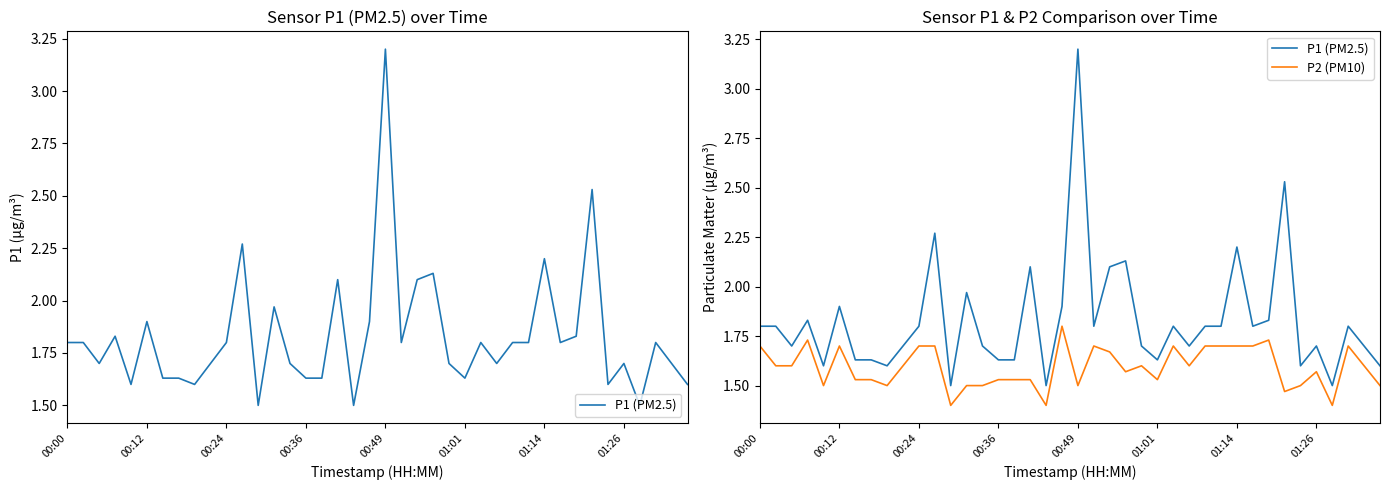

Is it true that P1 (PM2.5) equals 2.1 at 17?

True